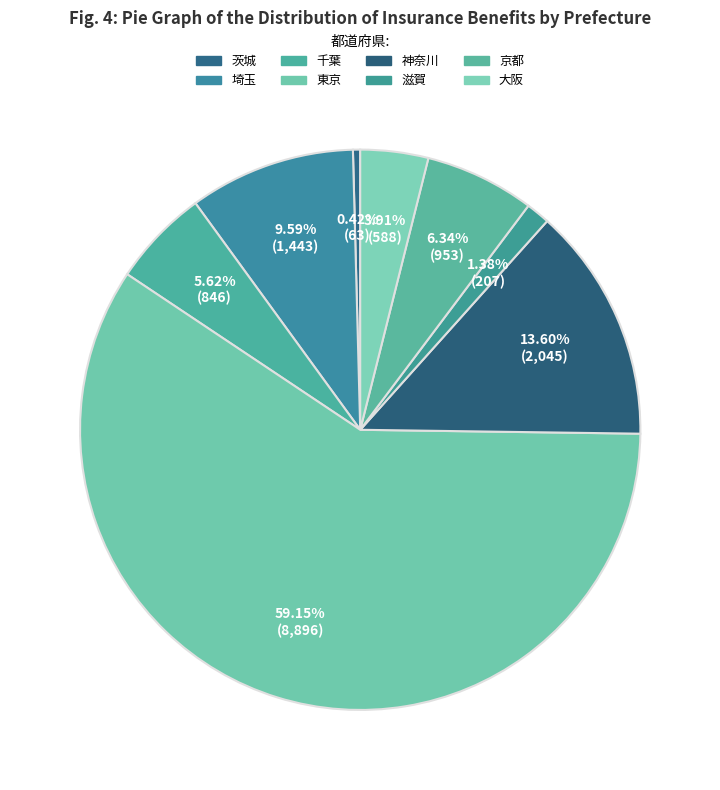

Is 東京 the majority of the pie?

Yes